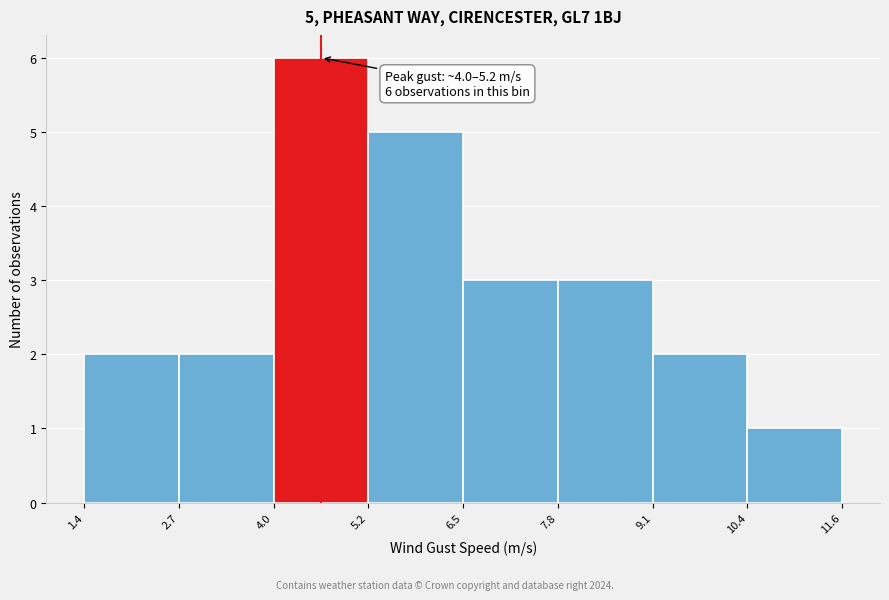

Which range on the x-axis has the tallest bar?

4.0 to 5.2